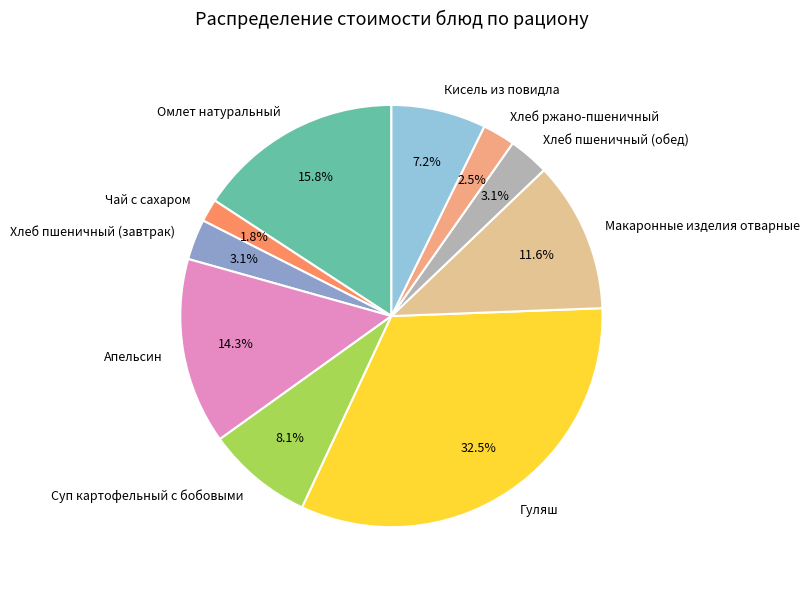

Which slice is the largest?

Гуляш